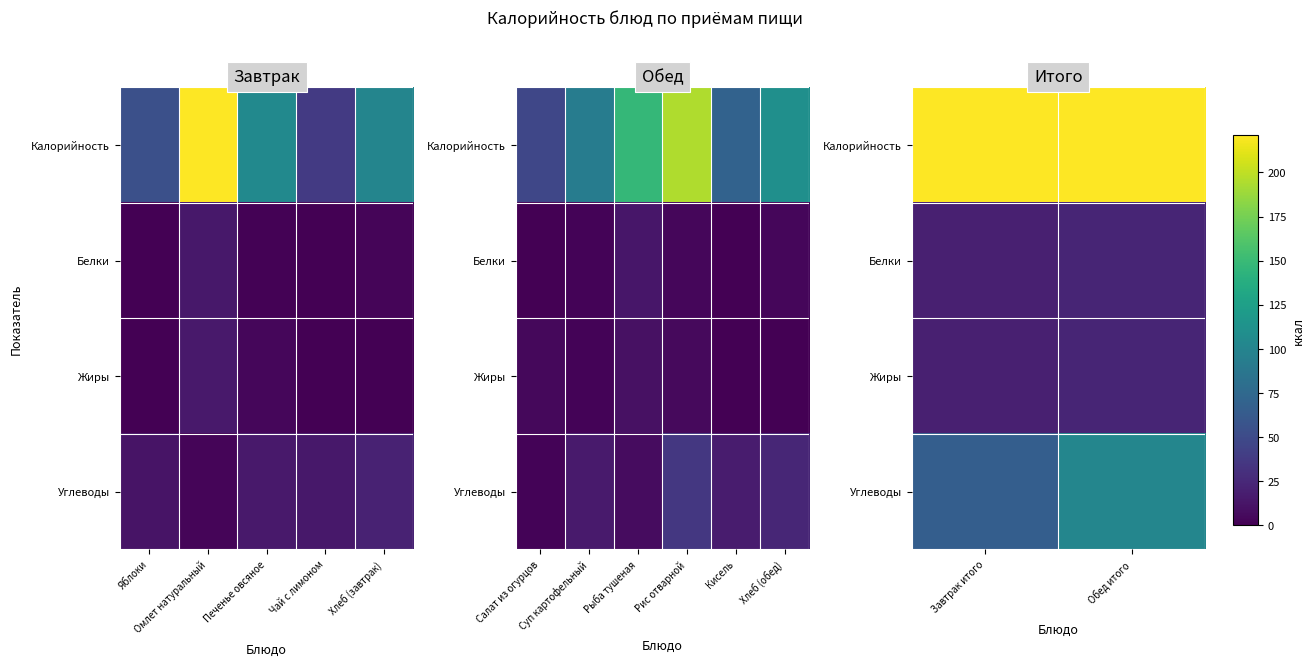

Rank the series at Завтрак итого from highest to lowest value.

Калорийность, Углеводы, Жиры, Белки